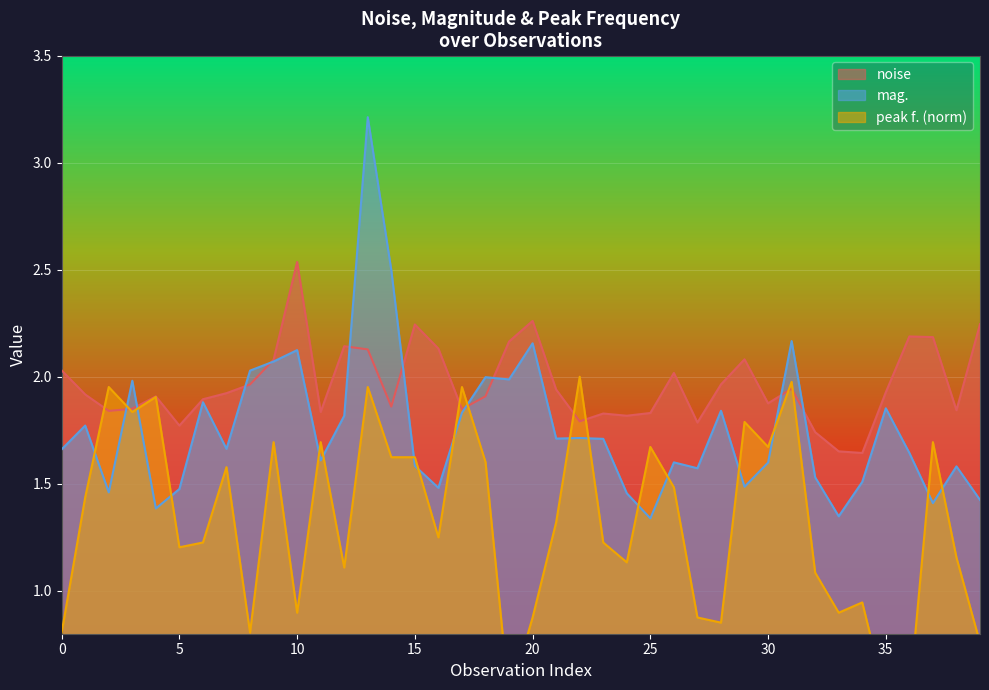

Which series changed the most between 25 and 30?

mag.